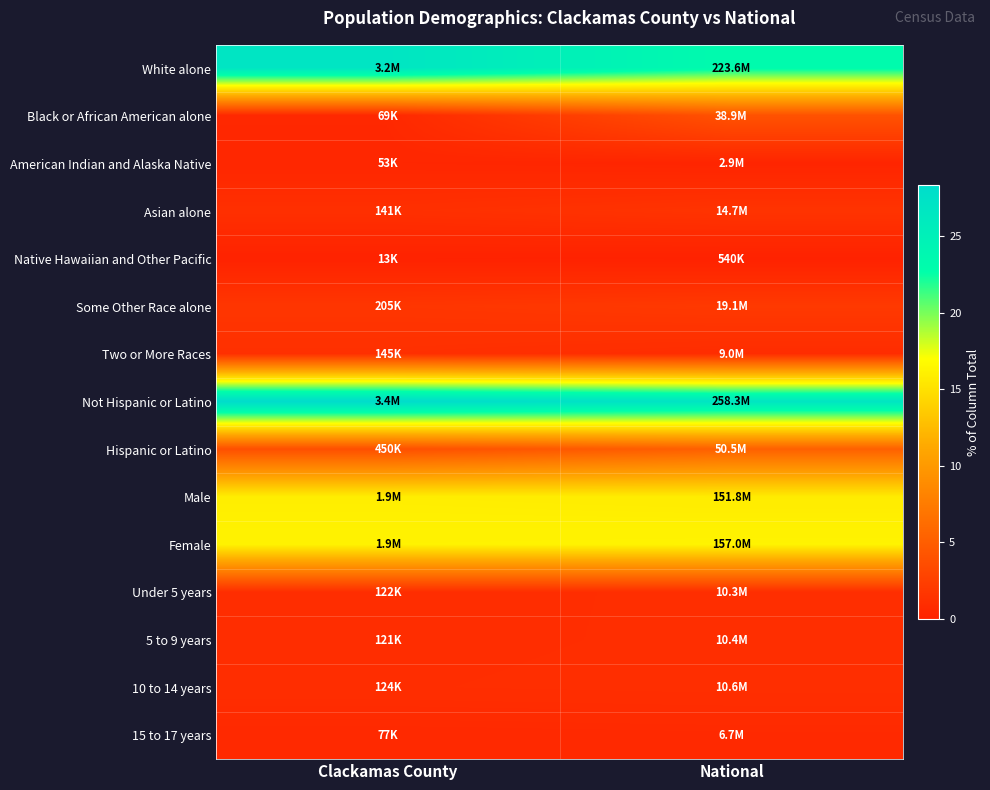

Reading right to left, list all the values displayed in this chart.

White alone: National=23.2	Clackamas County=26.8
Black or African American alone: National=4.0	Clackamas County=0.6
American Indian and Alaska Native: National=0.3	Clackamas County=0.4
Asian alone: National=1.5	Clackamas County=1.2
Native Hawaiian and Other Pacific: National=0.1	Clackamas County=0.1
Some Other Race alone: National=2.0	Clackamas County=1.7
Two or More Races: National=0.9	Clackamas County=1.2
Not Hispanic or Latino: National=26.8	Clackamas County=28.3
Hispanic or Latino: National=5.2	Clackamas County=3.8
Male: National=15.7	Clackamas County=15.9
Female: National=16.3	Clackamas County=16.2
Under 5 years: National=1.1	Clackamas County=1.0
5 to 9 years: National=1.1	Clackamas County=1.0
10 to 14 years: National=1.1	Clackamas County=1.0
15 to 17 years: National=0.7	Clackamas County=0.6